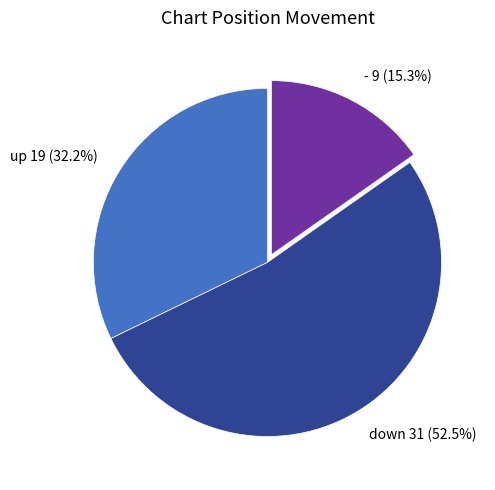

Is there any slice that represents more than half of the pie?

Yes